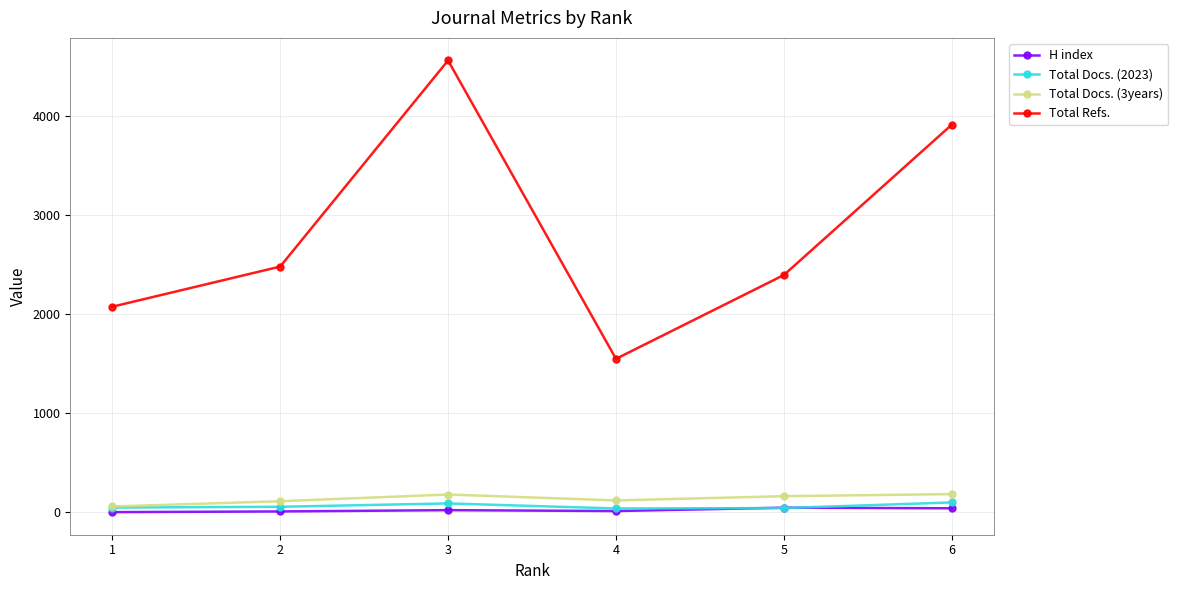

True or false: Total Refs. and Total Docs. (3years) intersect in this chart.

False